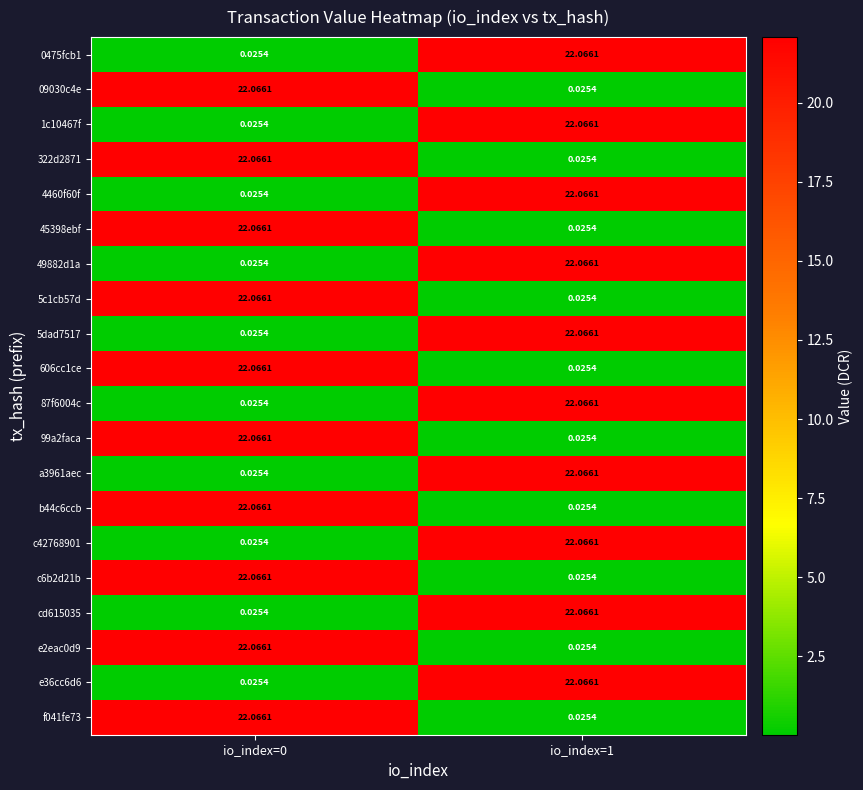

Is the value of 322d2871 at io_index=1 greater than the value of 5dad7517 at io_index=1?

No